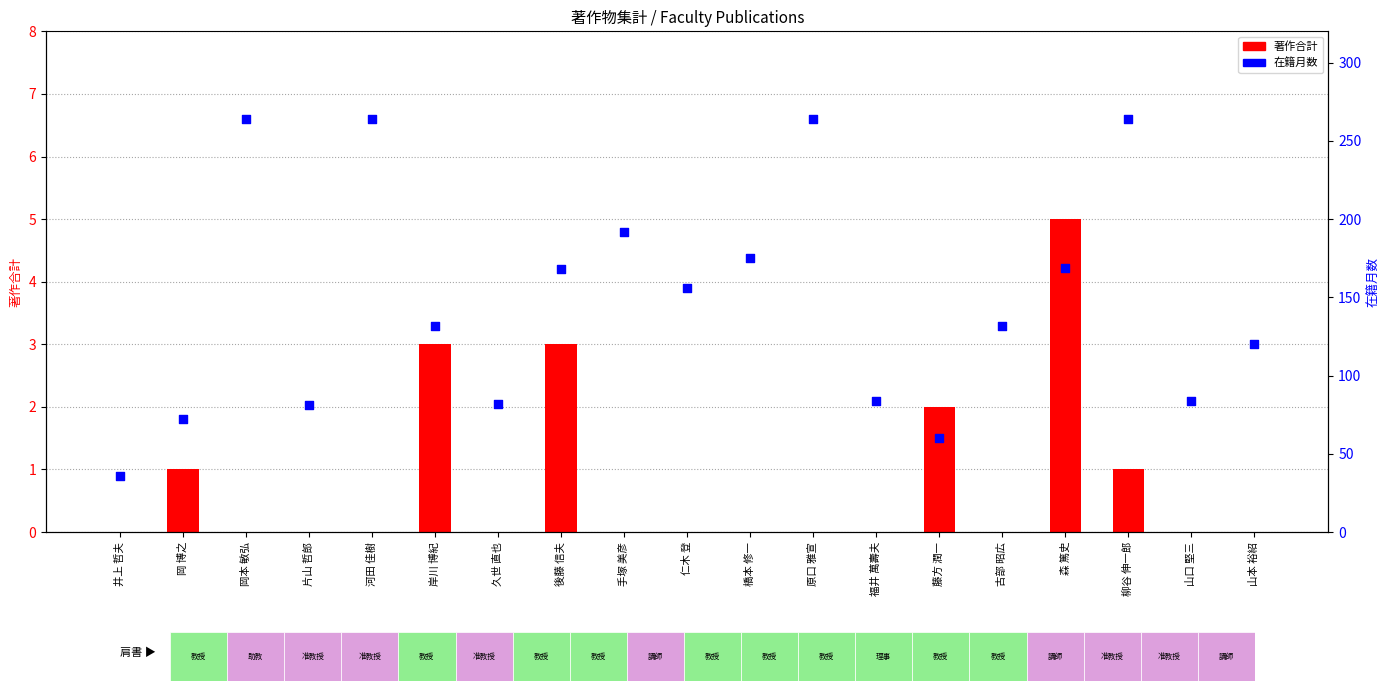

What are all the series names shown in the legend?

著作合計, 在籍月数